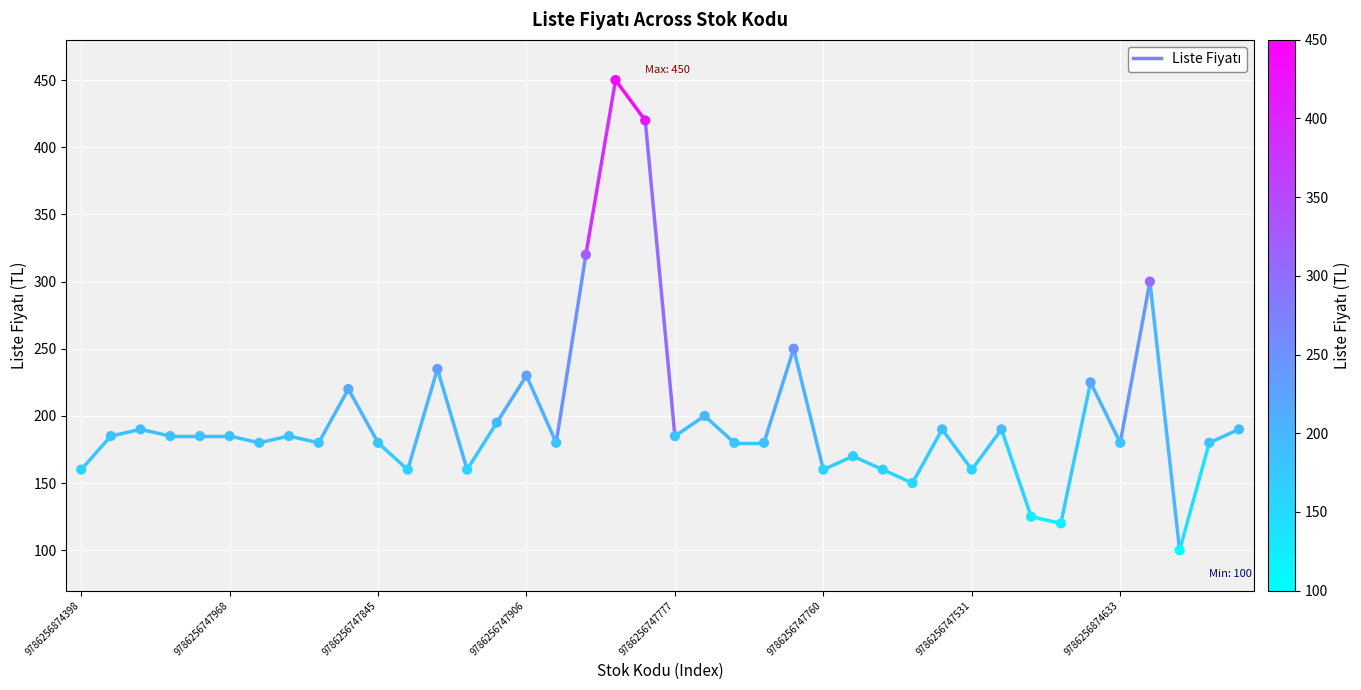

What is the range of Y values (max minus min)?

350